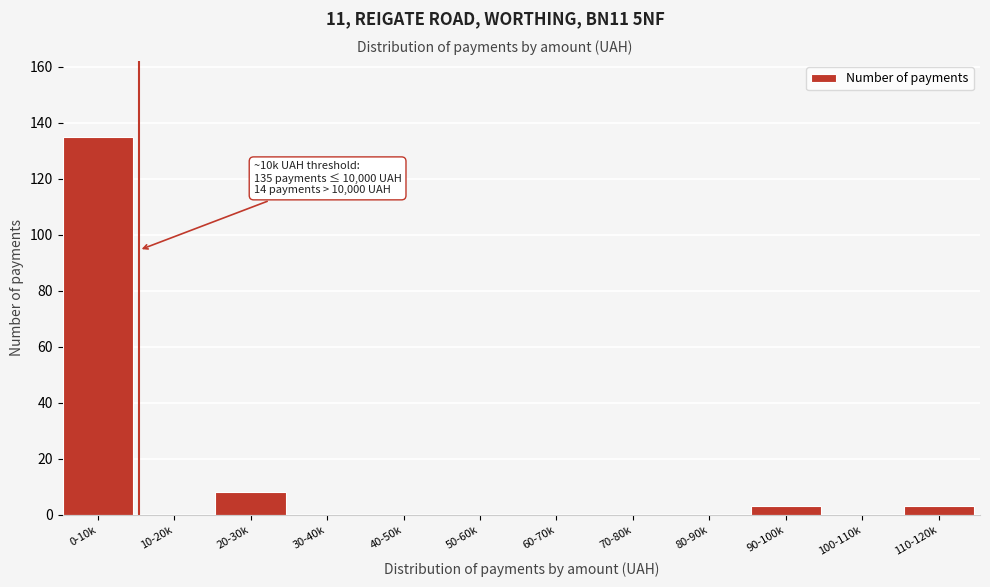

Reading left to right, extract all data points from this chart.

0-10k=135	10-20k=0	20-30k=8	30-40k=0	40-50k=0	50-60k=0	60-70k=0	70-80k=0	80-90k=0	90-100k=3	100-110k=0	110-120k=3